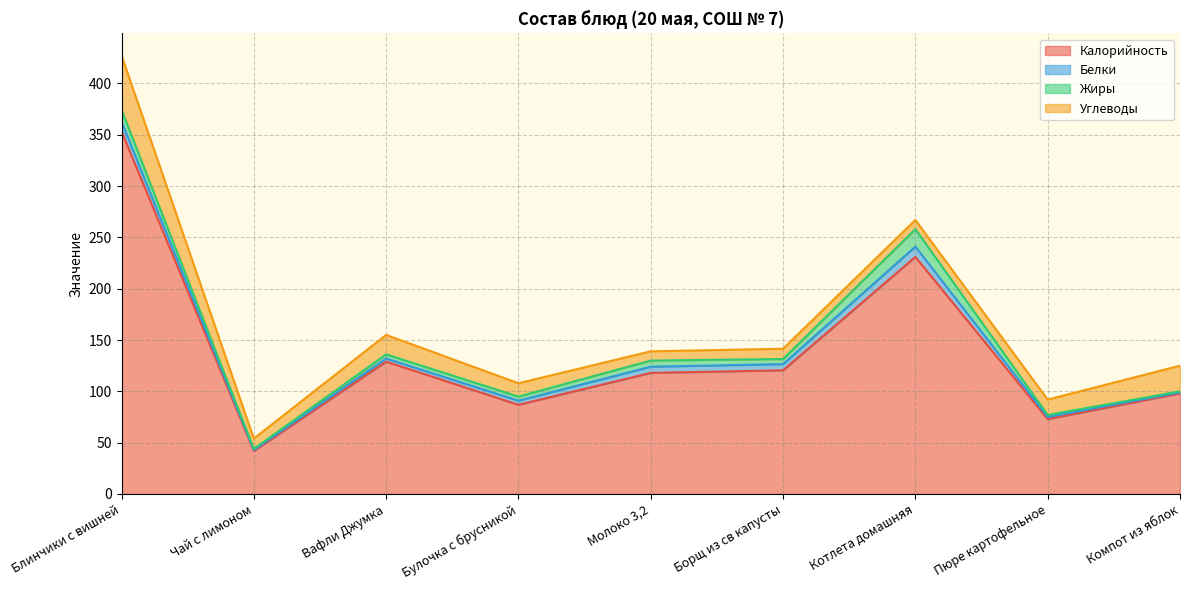

True or false: Углеводы has a value of 2.8 at Борщ из св капусты.

False